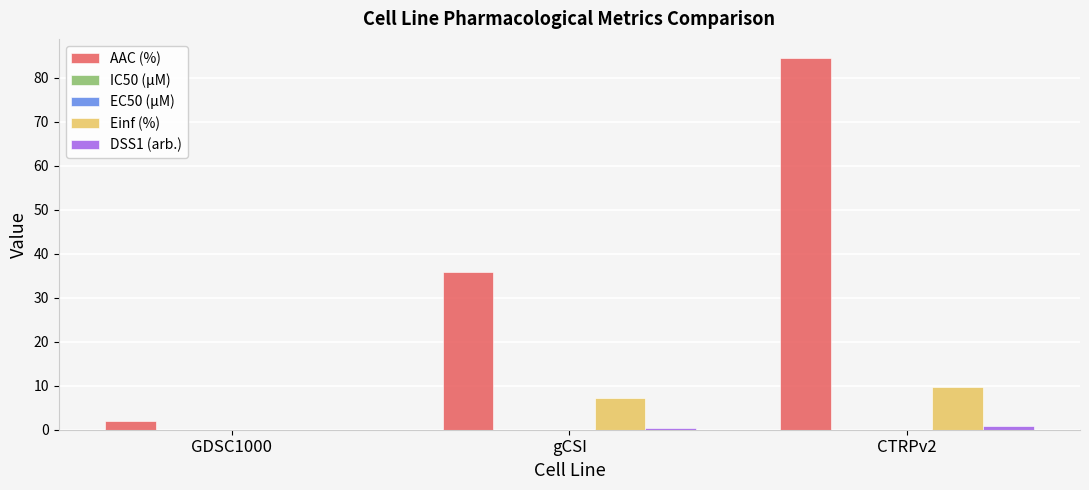

Which series has the largest total across all categories?

AAC (%)